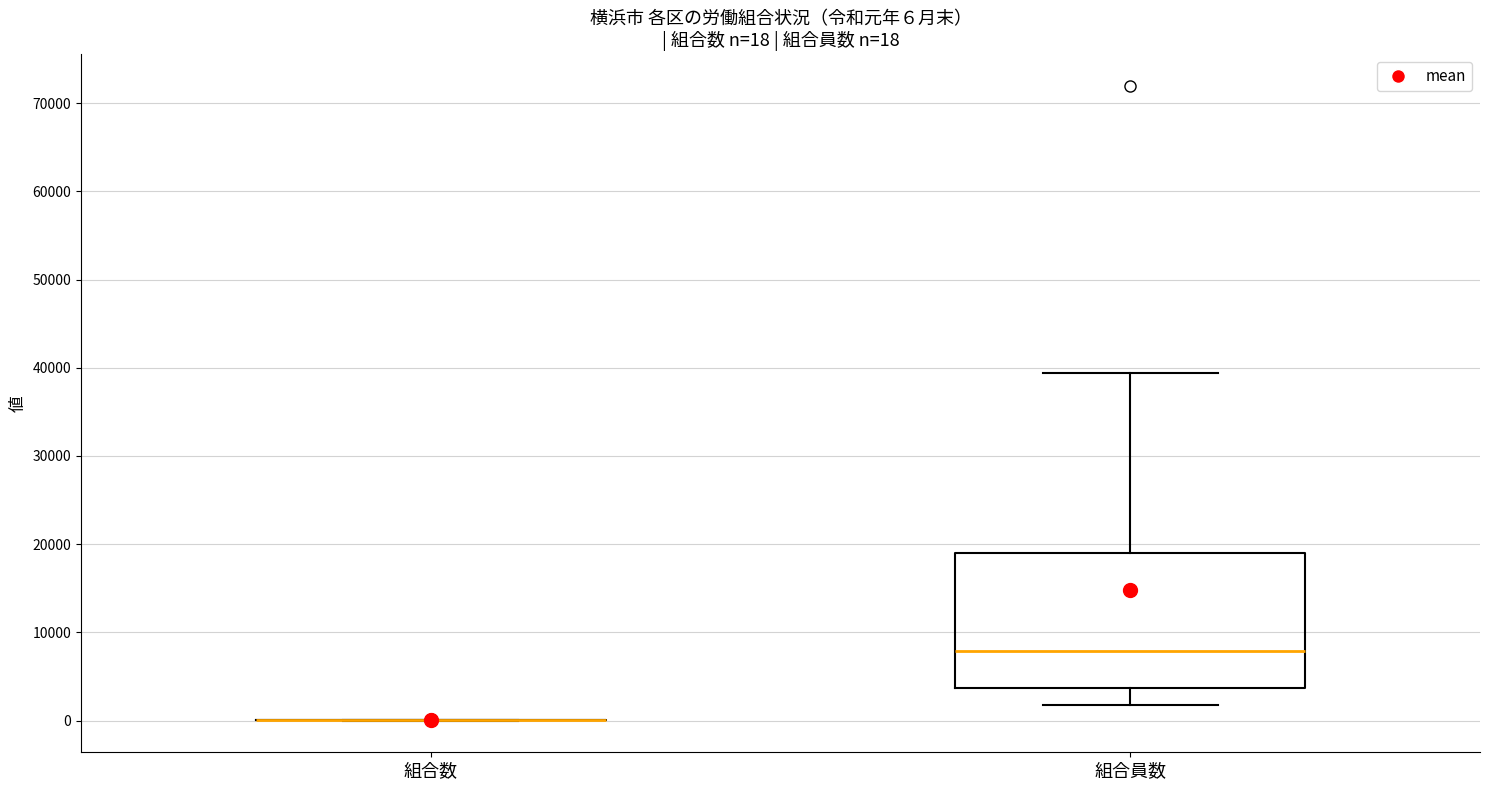

Which box is the tallest, from its lower edge to its upper edge?

組合員数